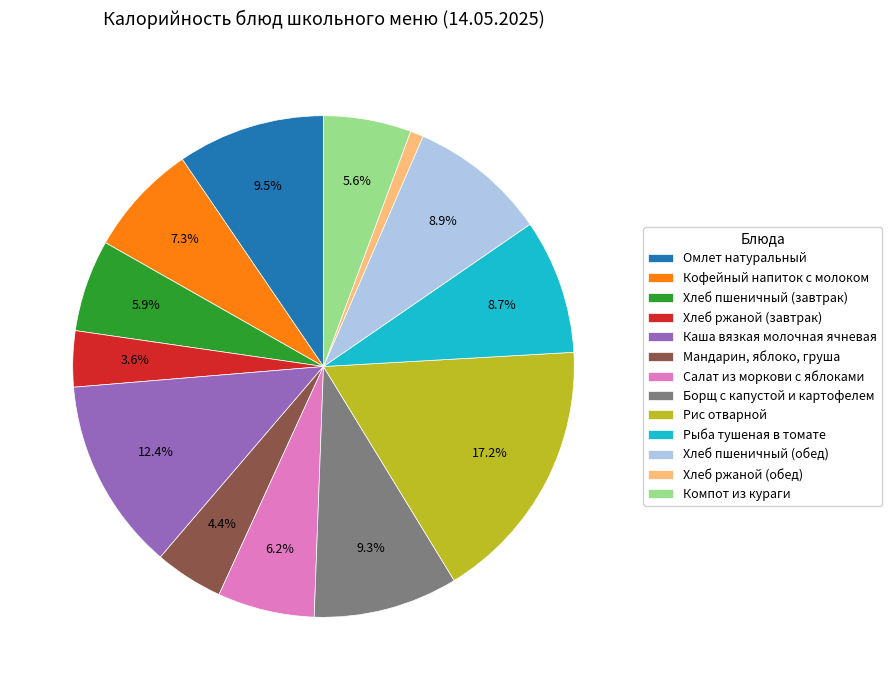

Is there a majority slice in this chart?

No